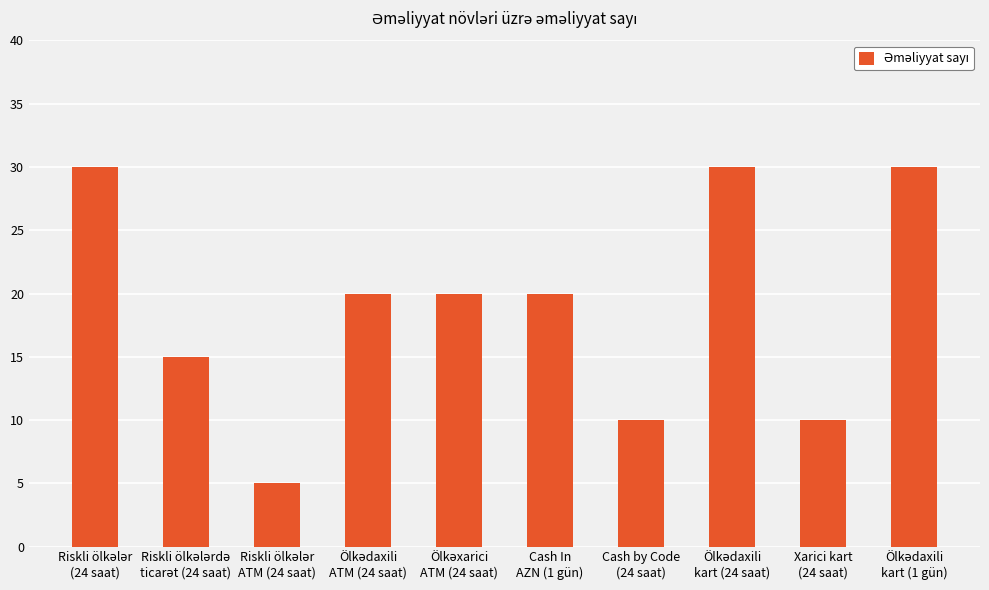

Reading right to left, list all the values displayed in this chart.

30	10	30	10	20	20	20	5	15	30